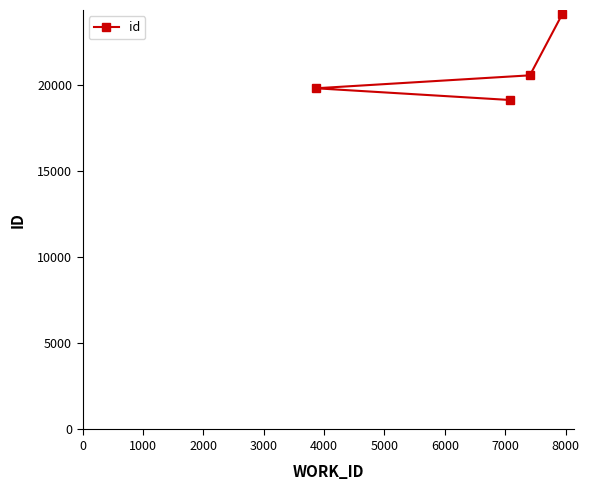

What is the value of the 4th point from the left?

24084